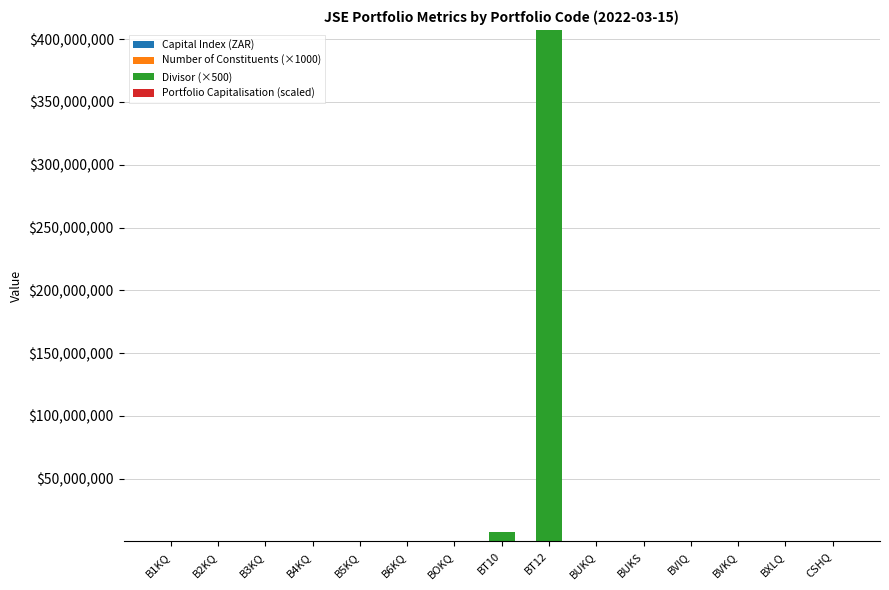

At which category is the sum across all series the highest?

BT12